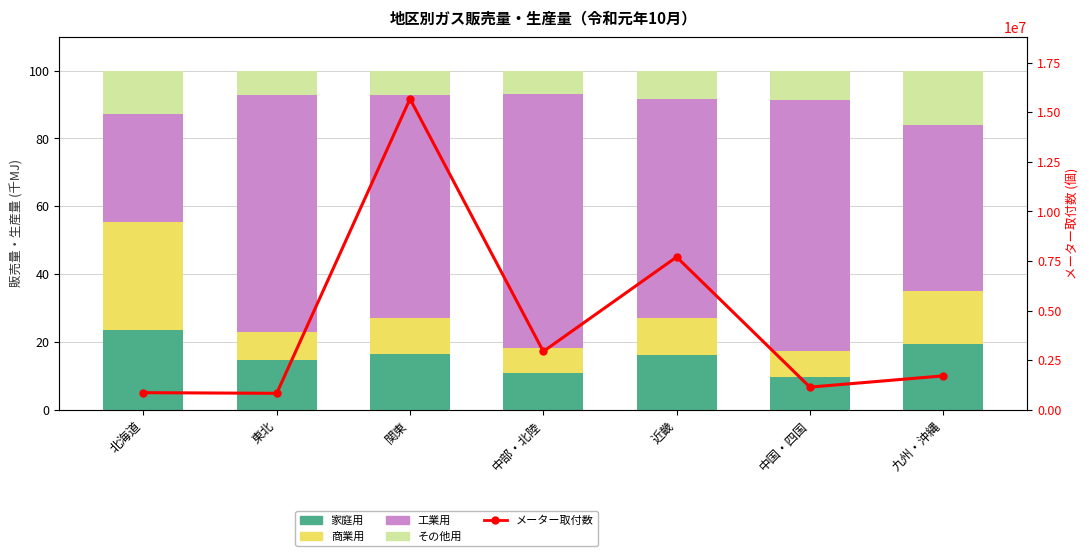

What is the difference between the メーター取付数 values at 近畿 and 中国・四国?

6558904.0